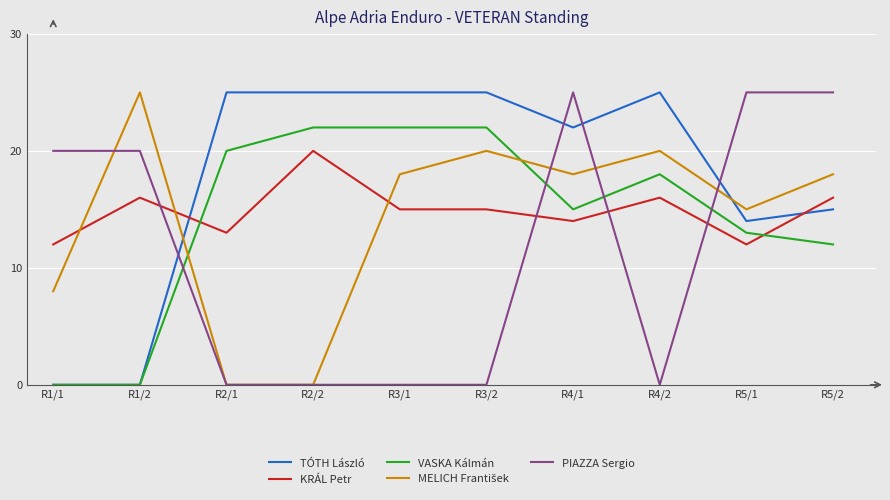

Which series has the largest total across all categories?

TÓTH László